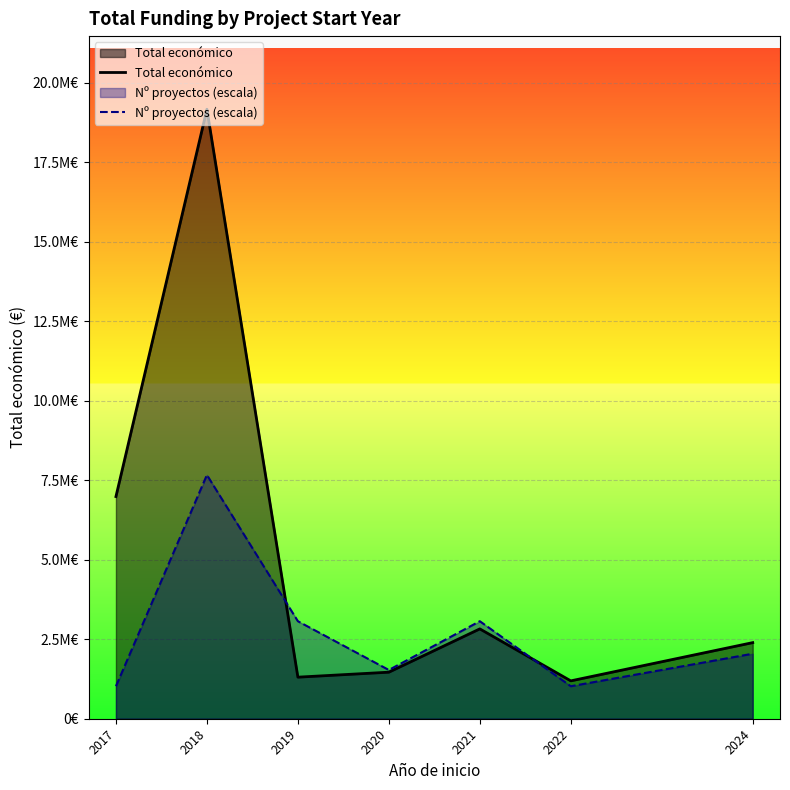

At which category is the sum across all series the highest?

2018